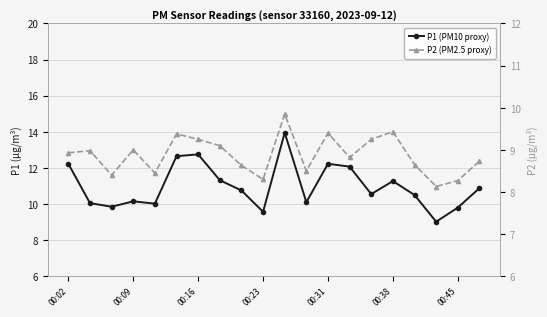

At how many categories does at least one series exceed 11?

8